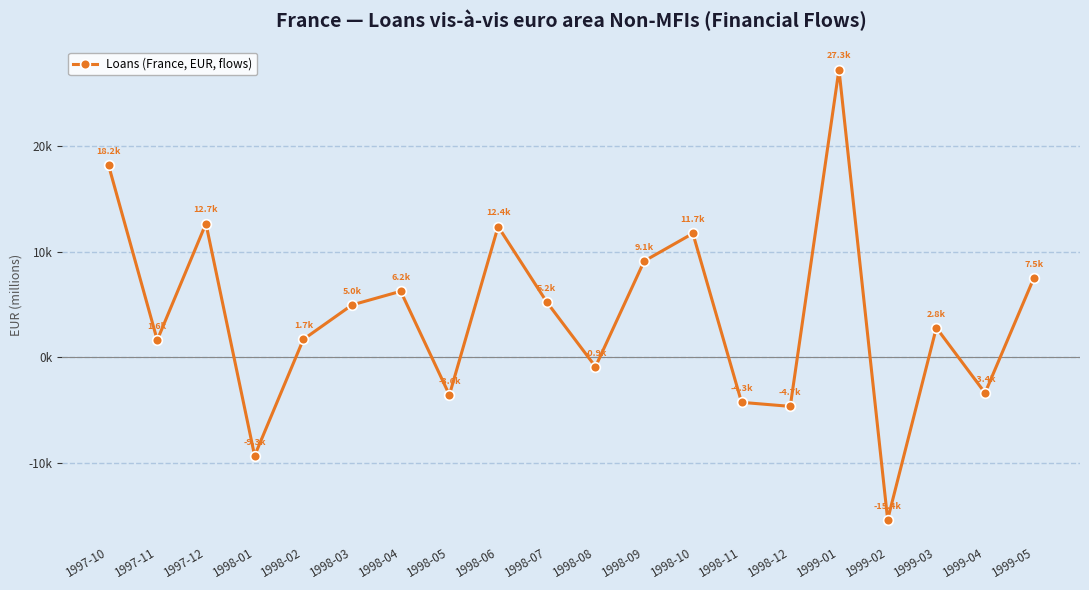

Is this an area chart (filled region under the line)?

No